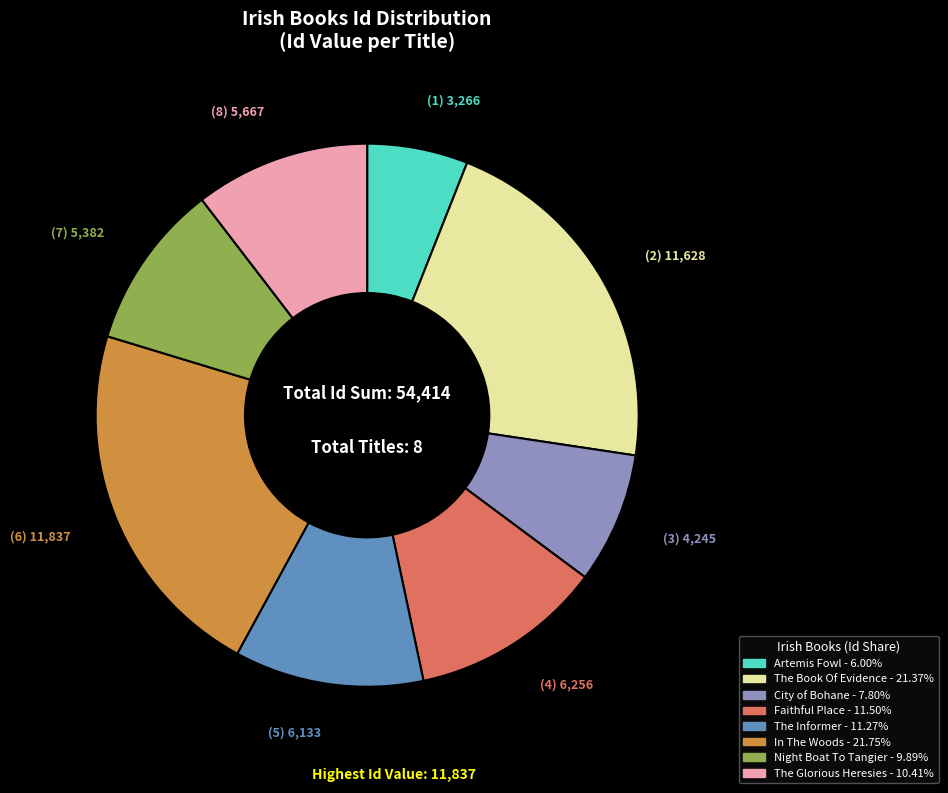

Do Night Boat To Tangier and Faithful Place together represent more than half of the pie?

No